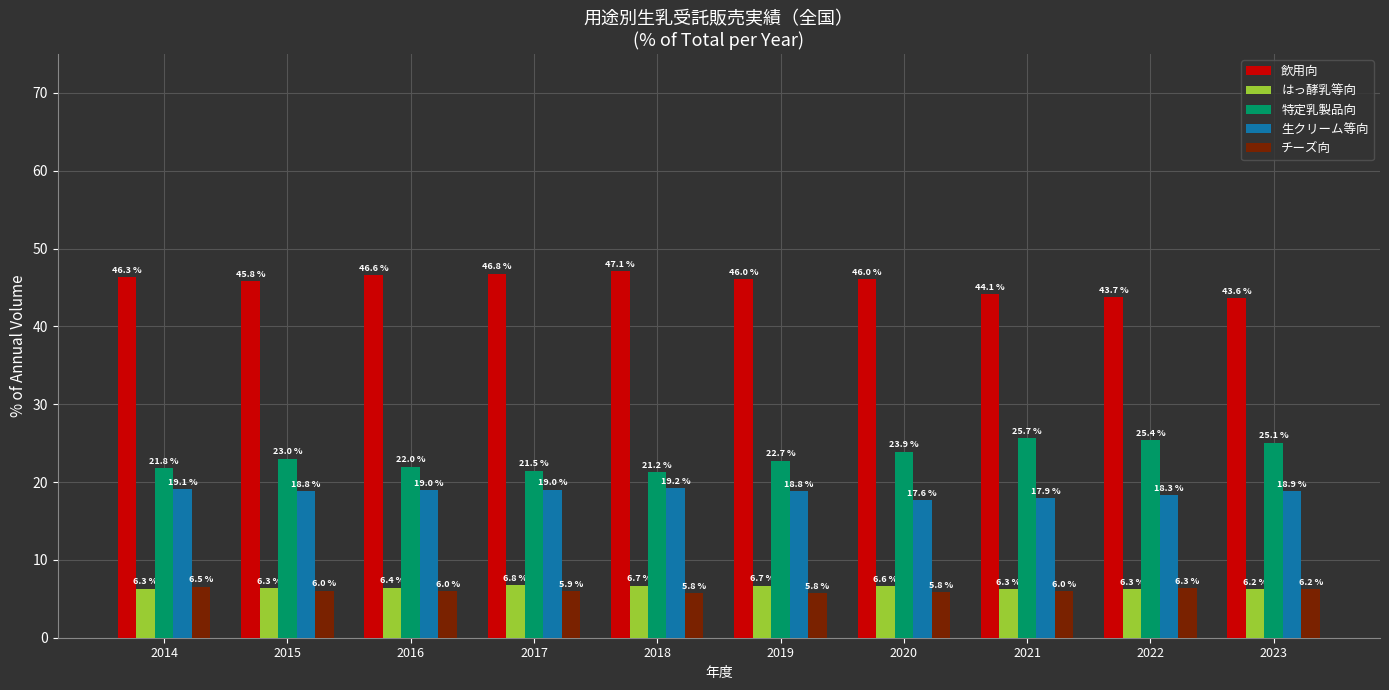

Where does the 特定乳製品向 series first go above 22?

2015